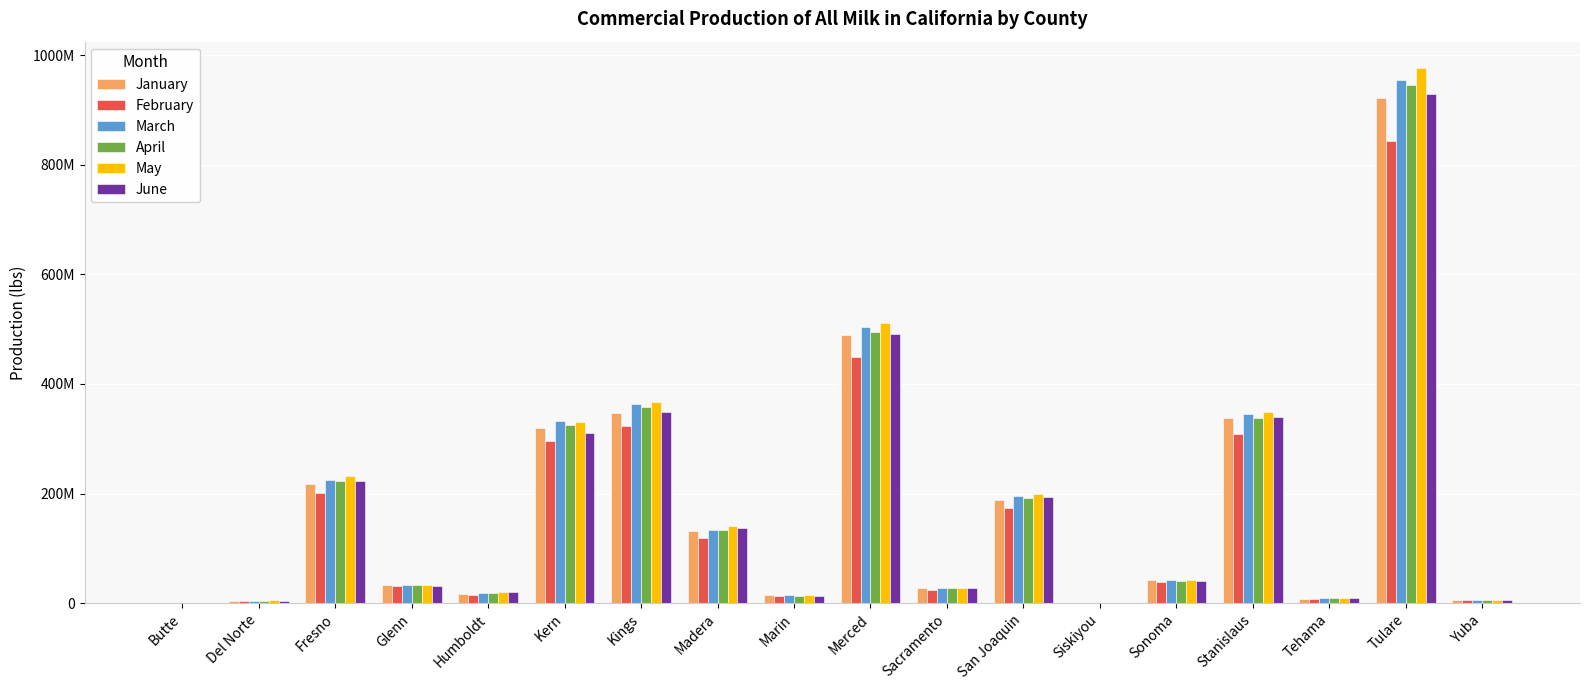

What is the difference between the maximum and second lowest values in the April series?

943629366